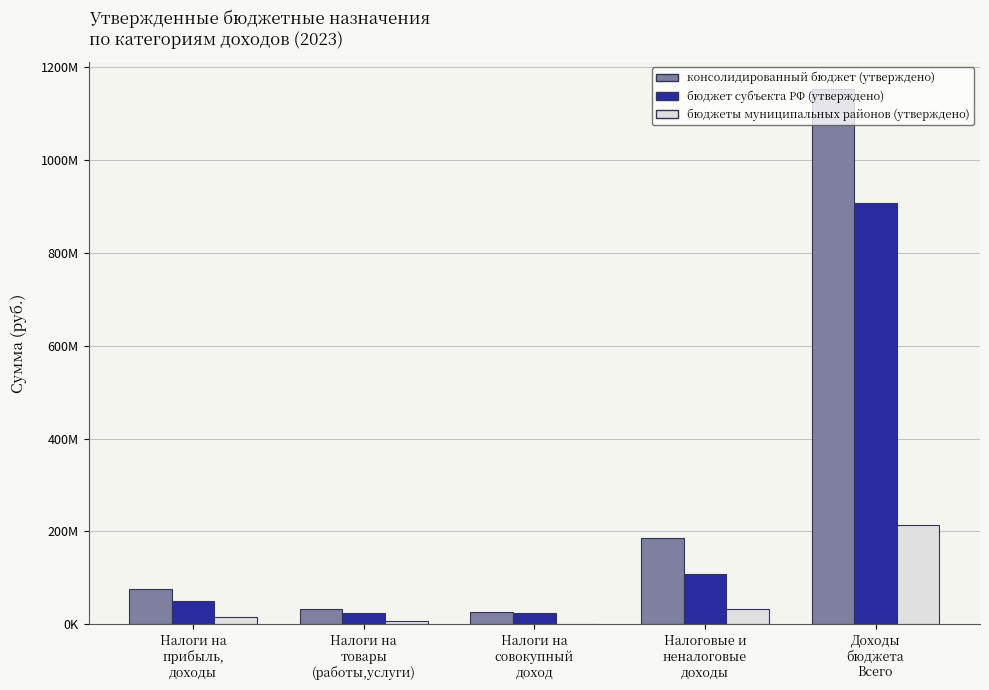

At Налоговые и
неналоговые
доходы, list the series in order from largest to smallest.

консолидированный бюджет (утверждено), бюджет субъекта РФ (утверждено), бюджеты муниципальных районов (утверждено)